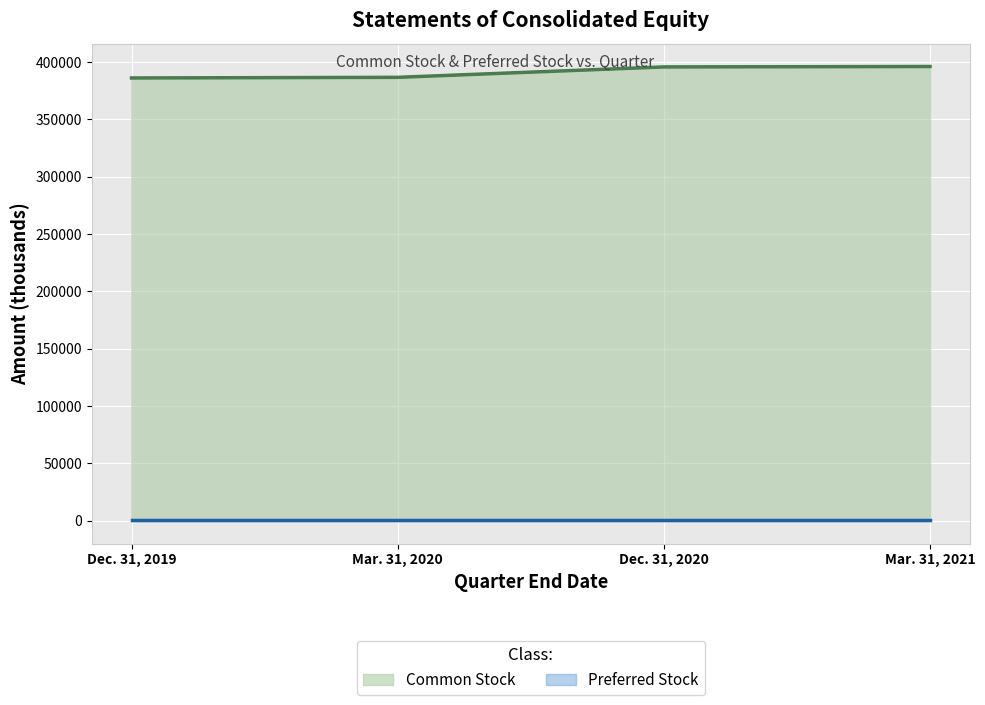

Reading right to left, extract all data points from this chart.

396291.0	395920.9	386850.3	386292.0